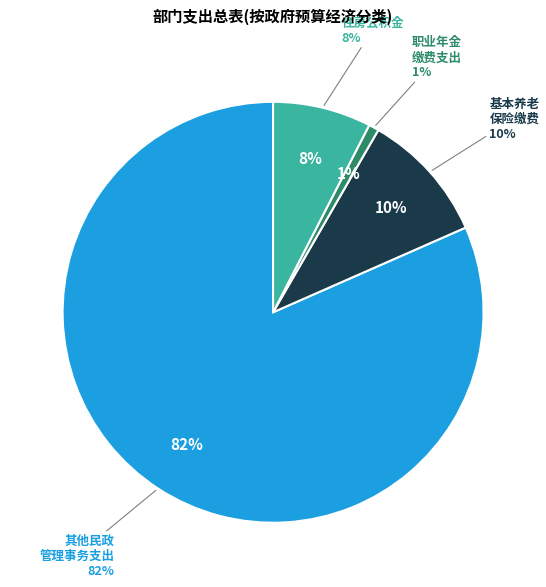

Is it true that 机关事业单位基本养老保险缴费支出 is 22% of the pie?

False